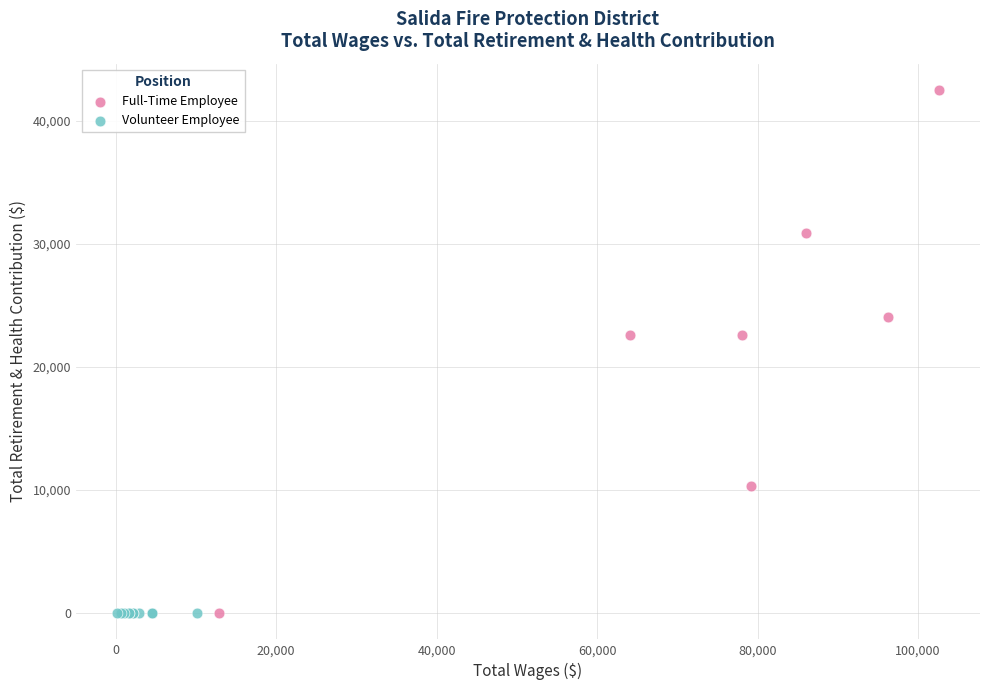

Which series contains the highest Y value?

Full-Time Employee